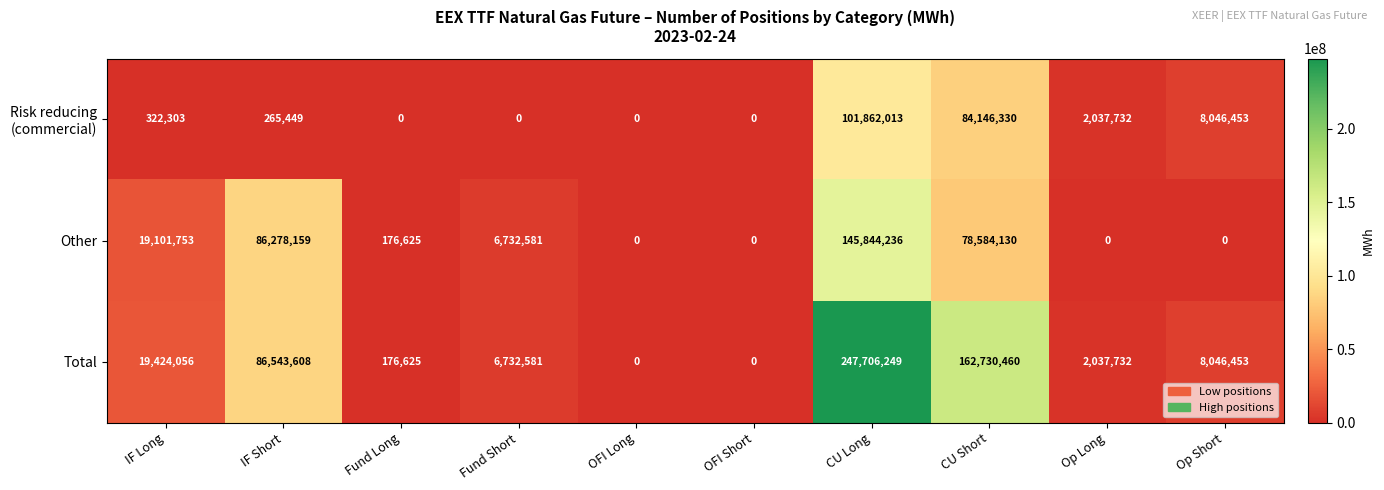

What is the difference between the Total values at Op Short and IF Short?

78497155